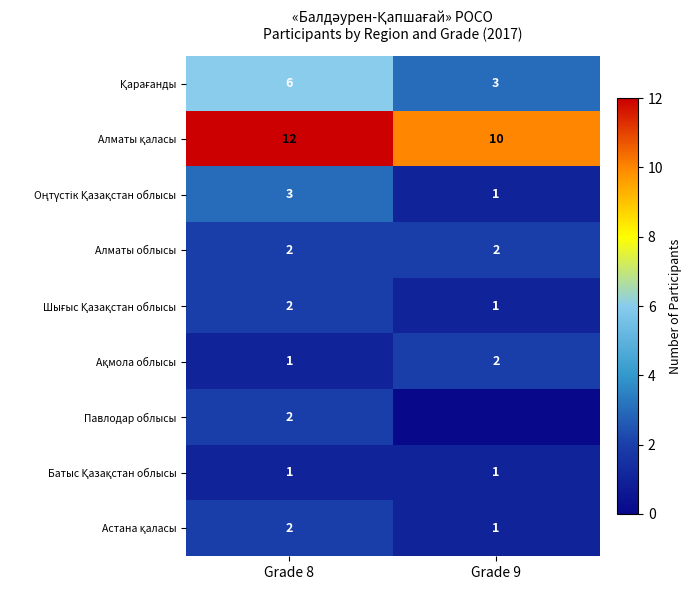

What is the sum of the Алматы облысы values at Grade 8 and Grade 9?

4